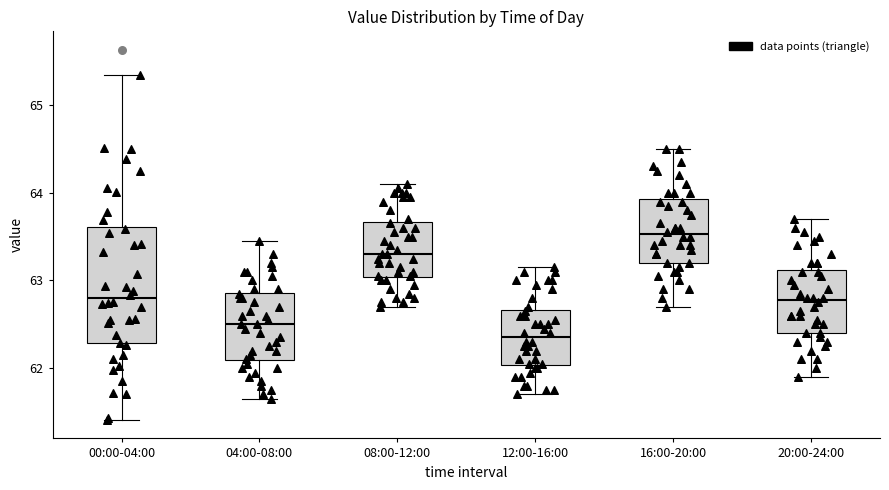

Which box's median line is the highest?

16:00-20:00